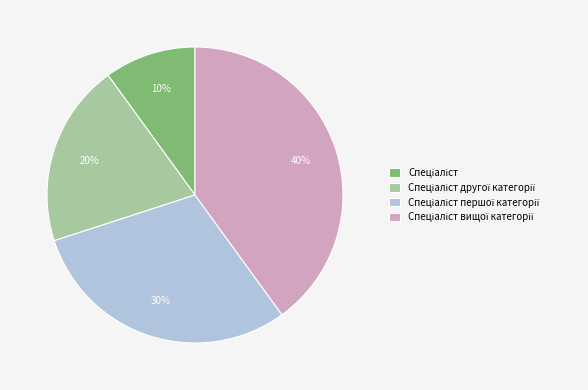

To the nearest percent, what is the difference between the largest and smallest slice percentages?

30%